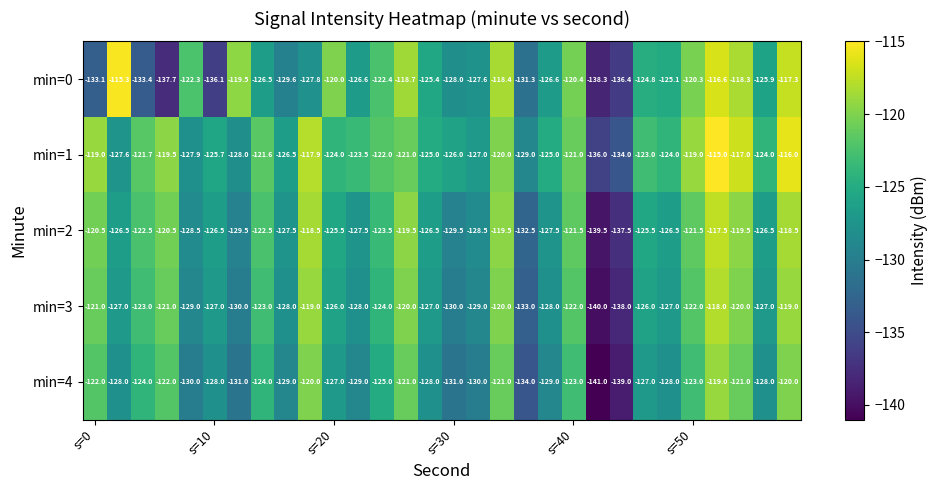

Count the number of categories in the chart.

30